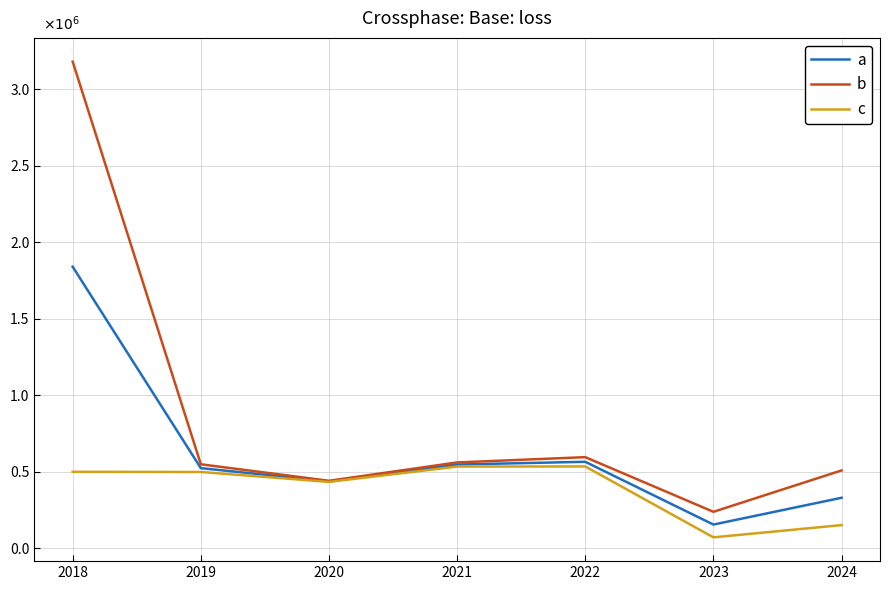

What is the difference between the maximum and minimum values in the c series?

463449.0